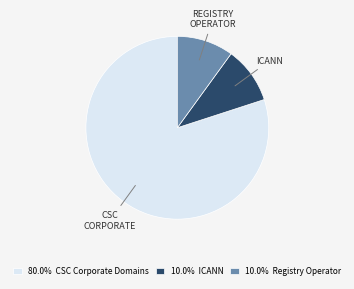

Is there a majority slice in this chart?

Yes